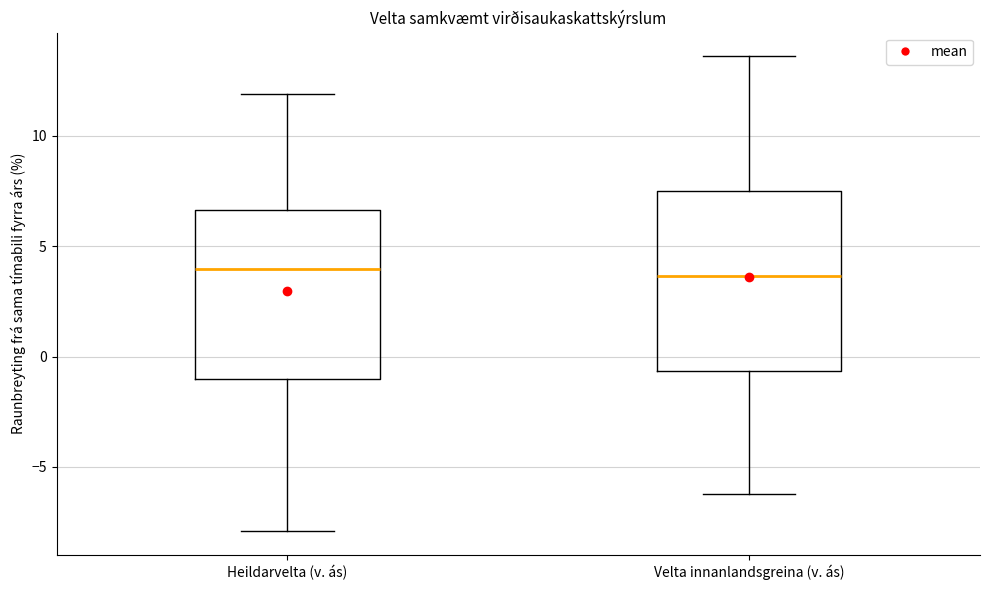

Where does the median line of the box for Heildarvelta (v. ás) sit on the y-axis? The values are not printed on the chart, so give them approximately, as read against the axis.

4.0